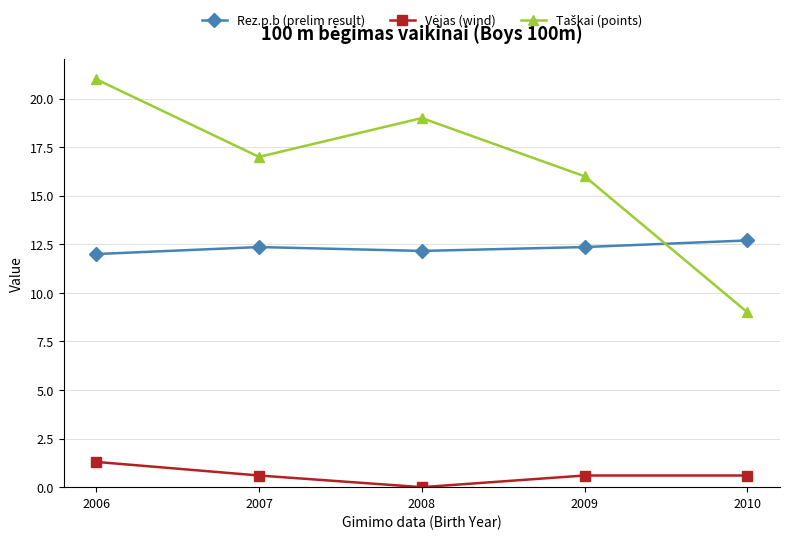

What is the sum of all Rez.p.b (prelim result) values?

61.6